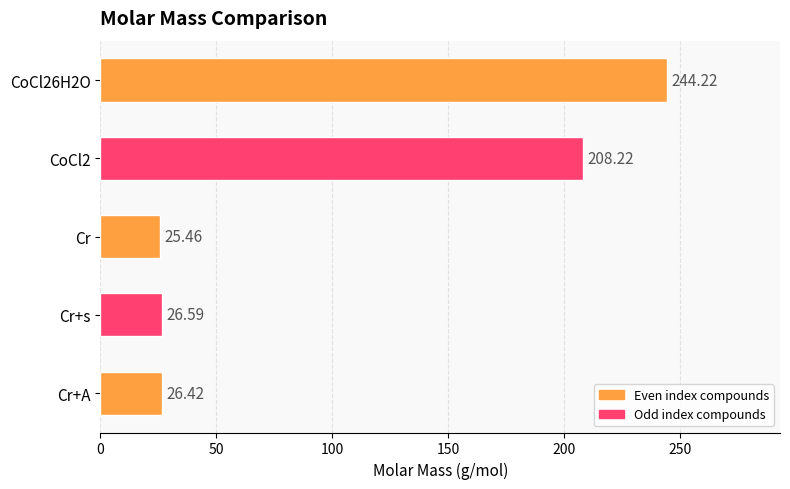

How many bars are there in total?

5